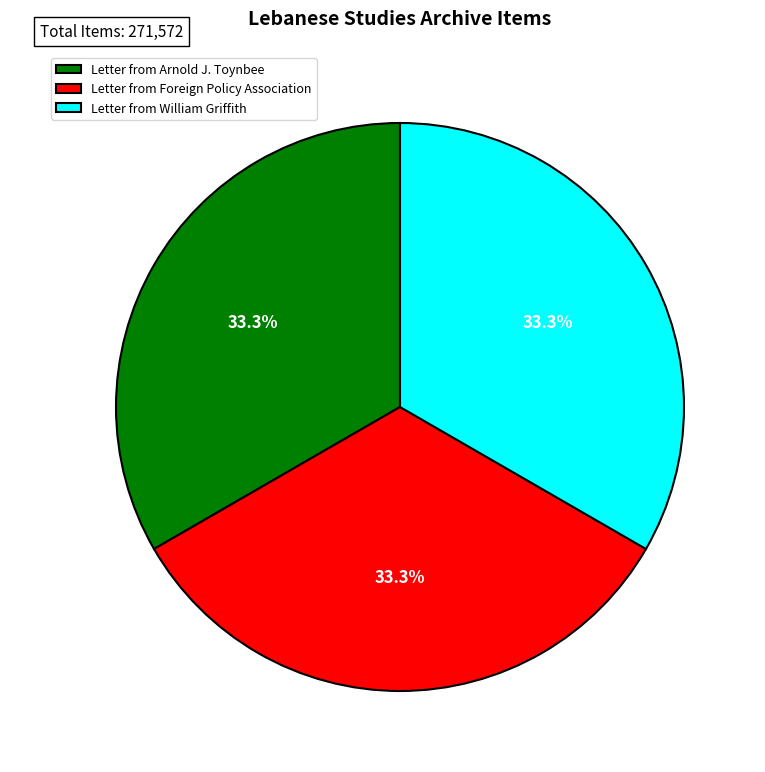

Is there a majority slice in this chart?

No